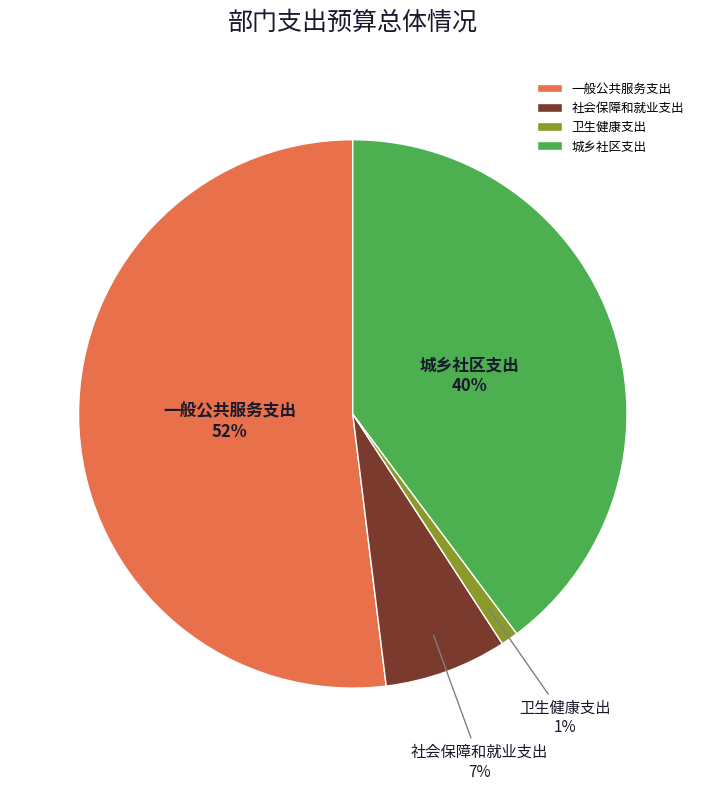

The 一般公共服务支出 slice represents 52% of the pie. True or false?

True